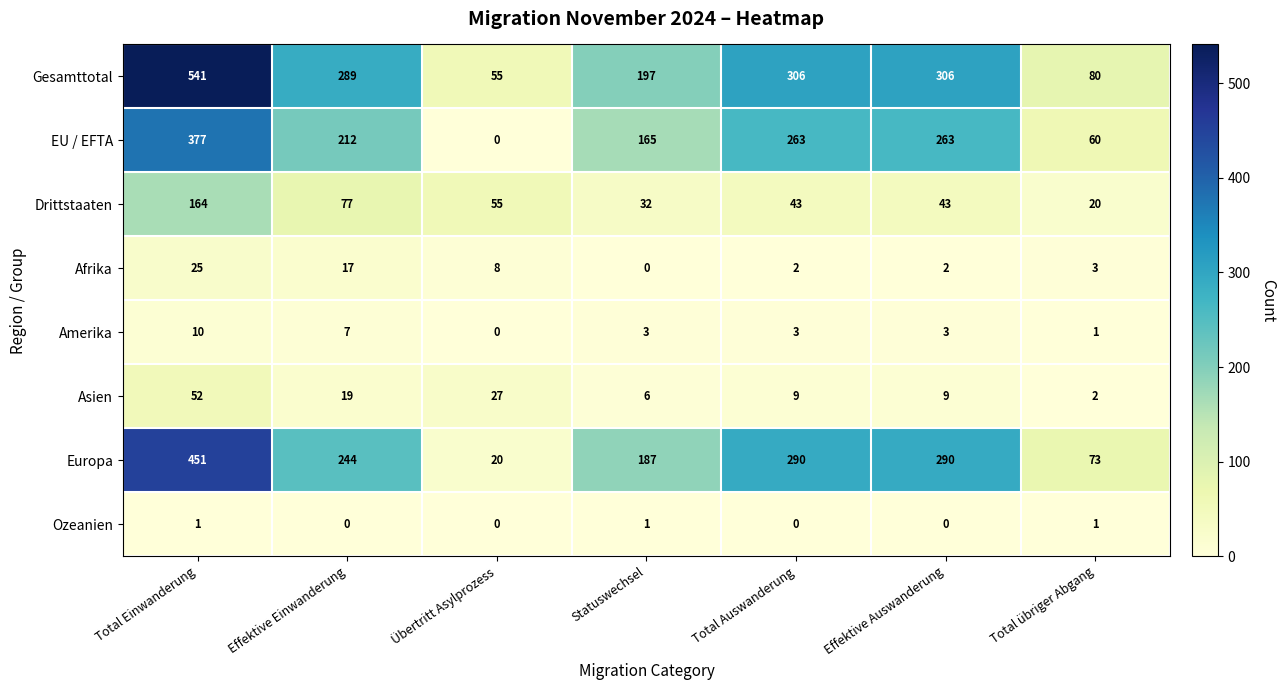

At which label does Afrika first exceed 3?

Total Einwanderung